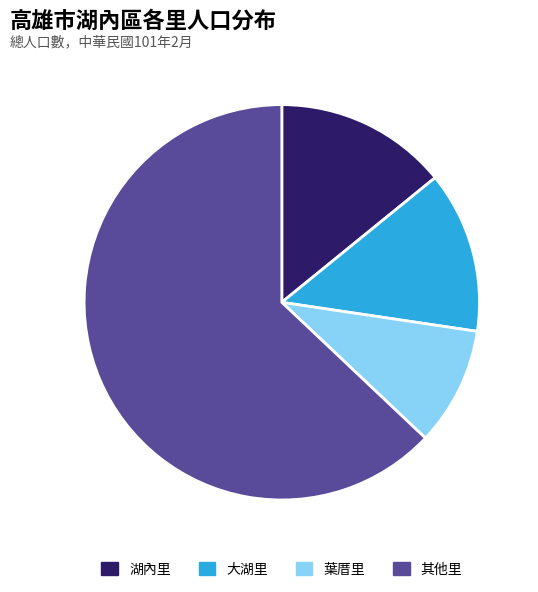

Which has a higher value, 其他里 or 葉厝里?

其他里